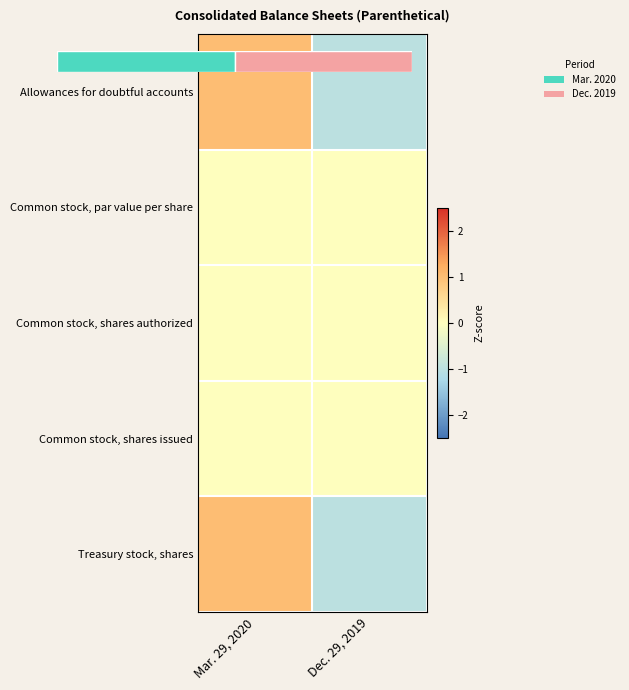

The row_0 series shows 1 at Mar. 29, 2020. True or false?

True